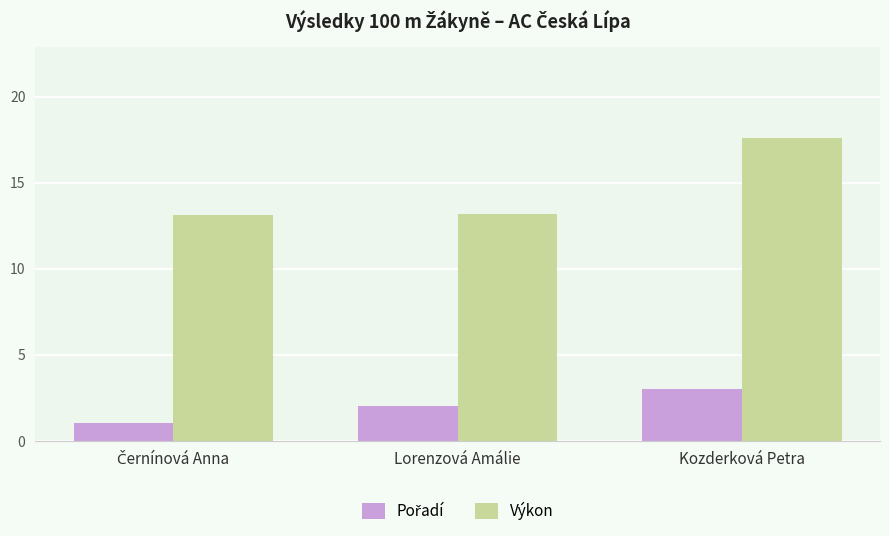

At which category is the sum across all series the highest?

Kozderková Petra